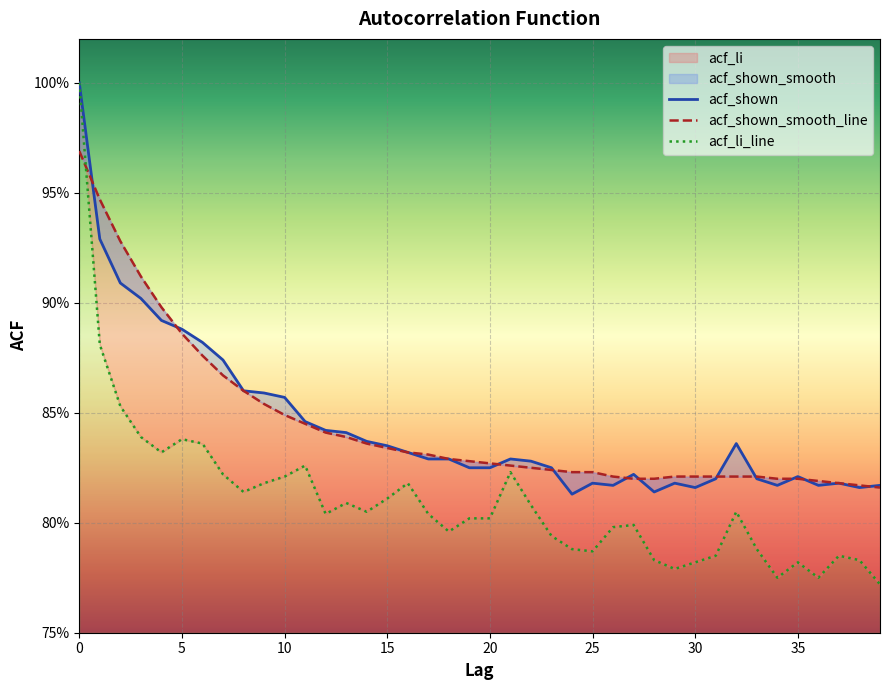

Reading left to right, extract all data points from this chart.

acf_shown: 1.0	0.9	0.9	0.9	0.9	0.9	0.9	0.9	0.9	0.9	0.9	0.8	0.8	0.8	0.8	0.8	0.8	0.8	0.8	0.8	0.8	0.8	0.8	0.8	0.8	0.8	0.8	0.8	0.8	0.8	0.8	0.8	0.8	0.8	0.8	0.8	0.8	0.8	0.8	0.8
acf_shown_smooth_line: 1.0	0.9	0.9	0.9	0.9	0.9	0.9	0.9	0.9	0.9	0.8	0.8	0.8	0.8	0.8	0.8	0.8	0.8	0.8	0.8	0.8	0.8	0.8	0.8	0.8	0.8	0.8	0.8	0.8	0.8	0.8	0.8	0.8	0.8	0.8	0.8	0.8	0.8	0.8	0.8
acf_li_line: 1.0	0.9	0.9	0.8	0.8	0.8	0.8	0.8	0.8	0.8	0.8	0.8	0.8	0.8	0.8	0.8	0.8	0.8	0.8	0.8	0.8	0.8	0.8	0.8	0.8	0.8	0.8	0.8	0.8	0.8	0.8	0.8	0.8	0.8	0.8	0.8	0.8	0.8	0.8	0.8